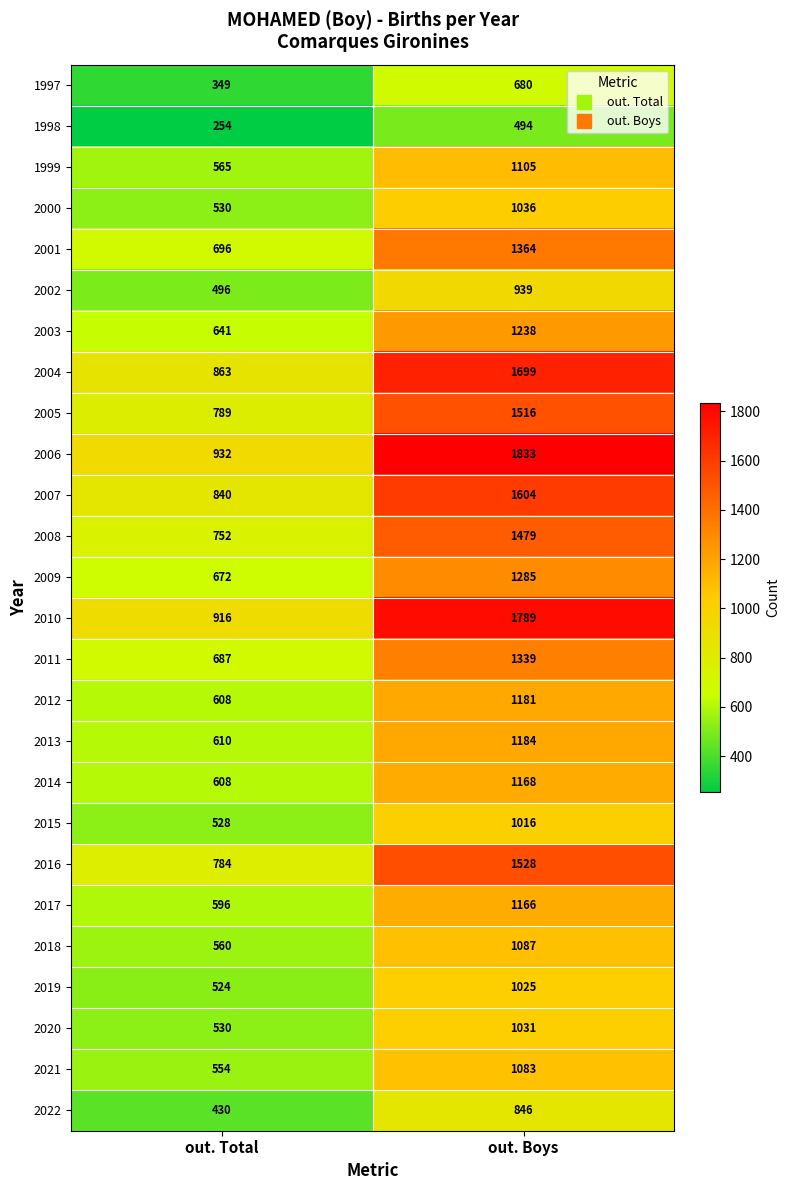

What is the minimum value shown in the chart?

254